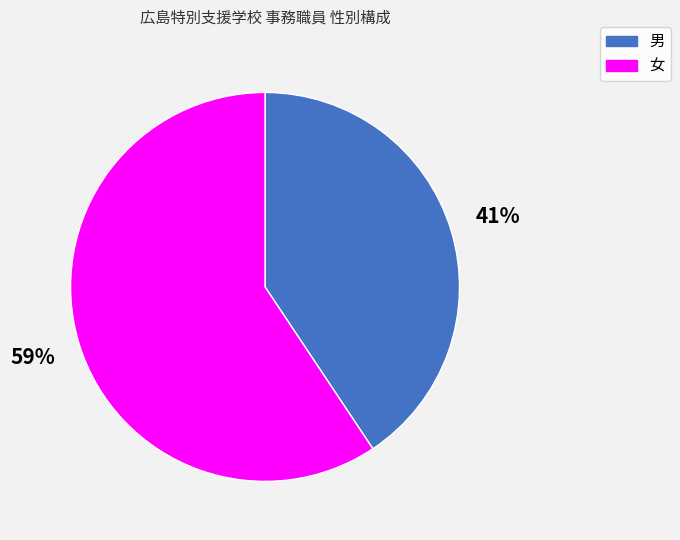

To the nearest percent, what is the average slice percentage?

50%